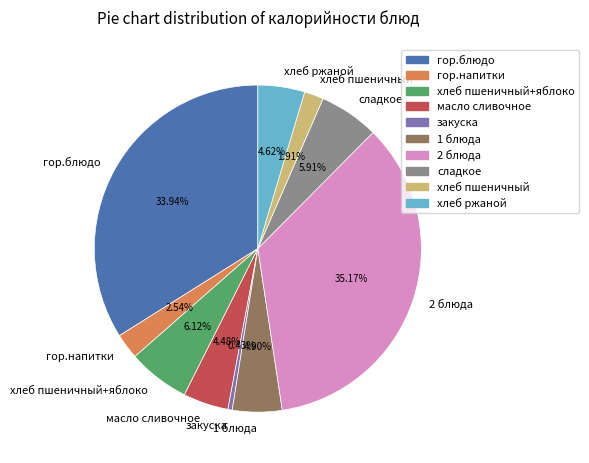

Which has a higher value, гор.напитки or закуска?

гор.напитки